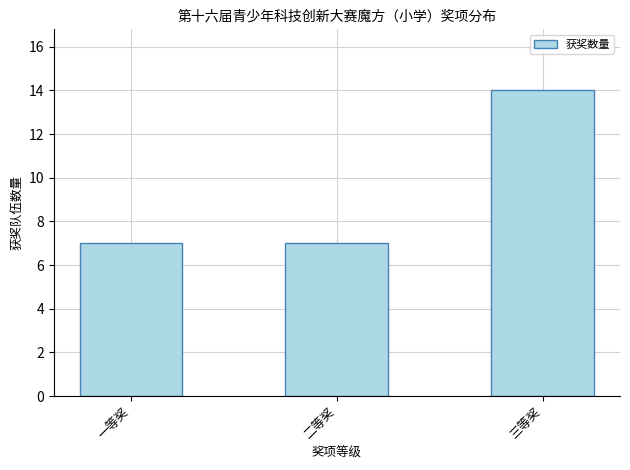

The chart shows a value of 7 at 一等奖. True or false?

True